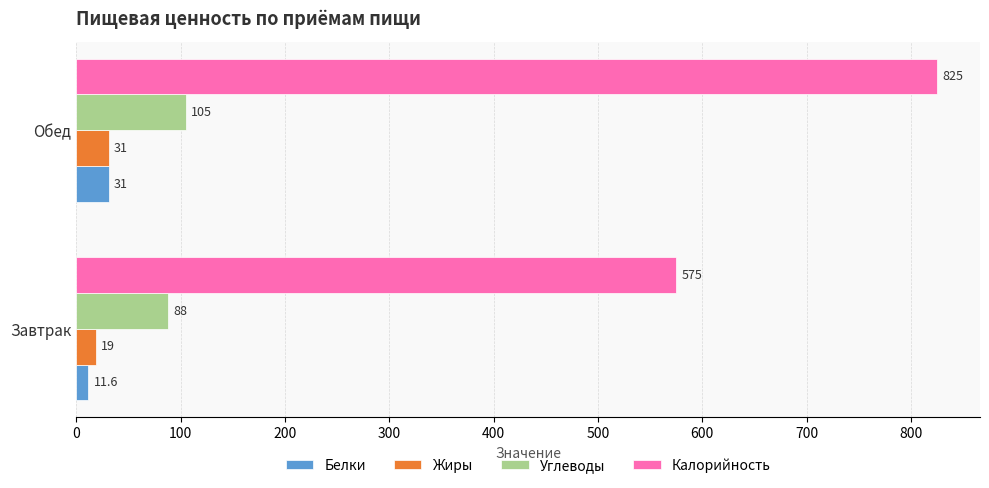

What is the smallest value displayed?

11.6